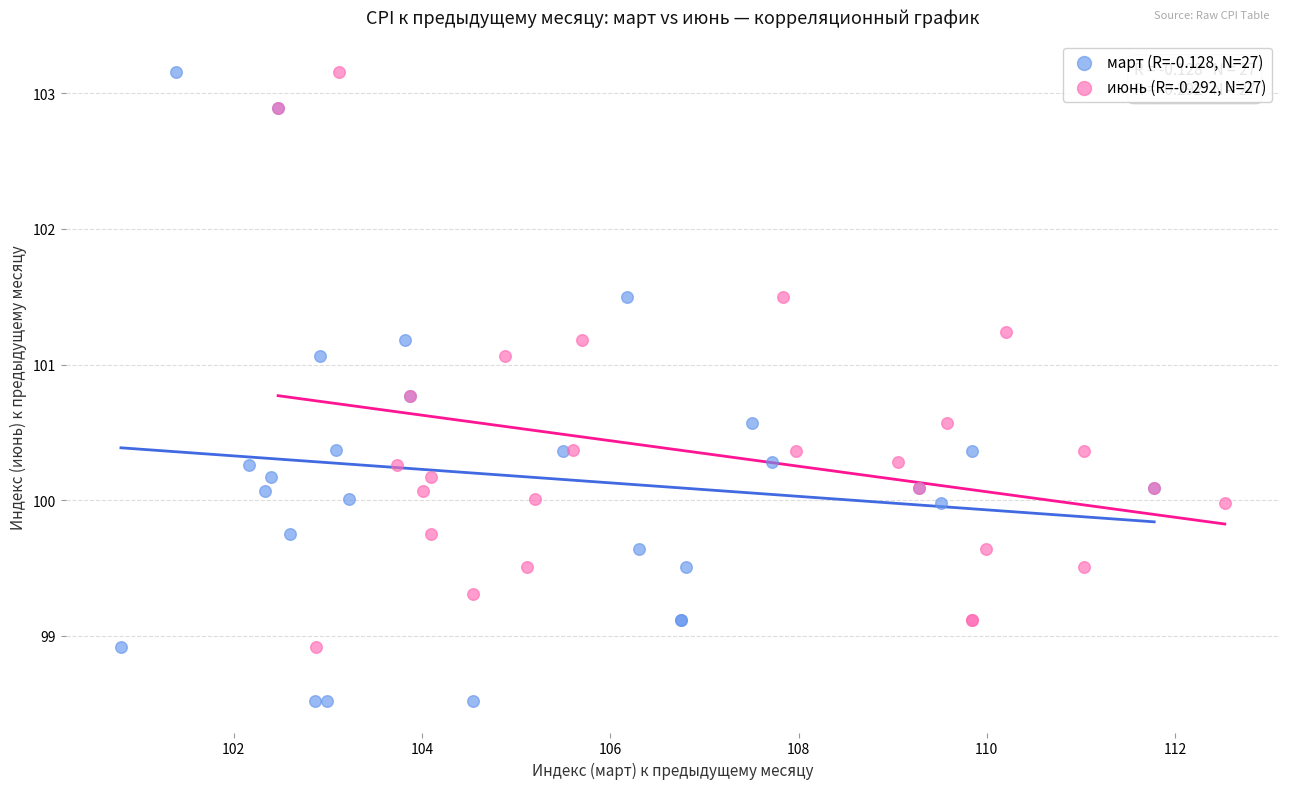

What are all the series names shown in the legend?

март (R=-0.128, N=27), июнь (R=-0.292, N=27)